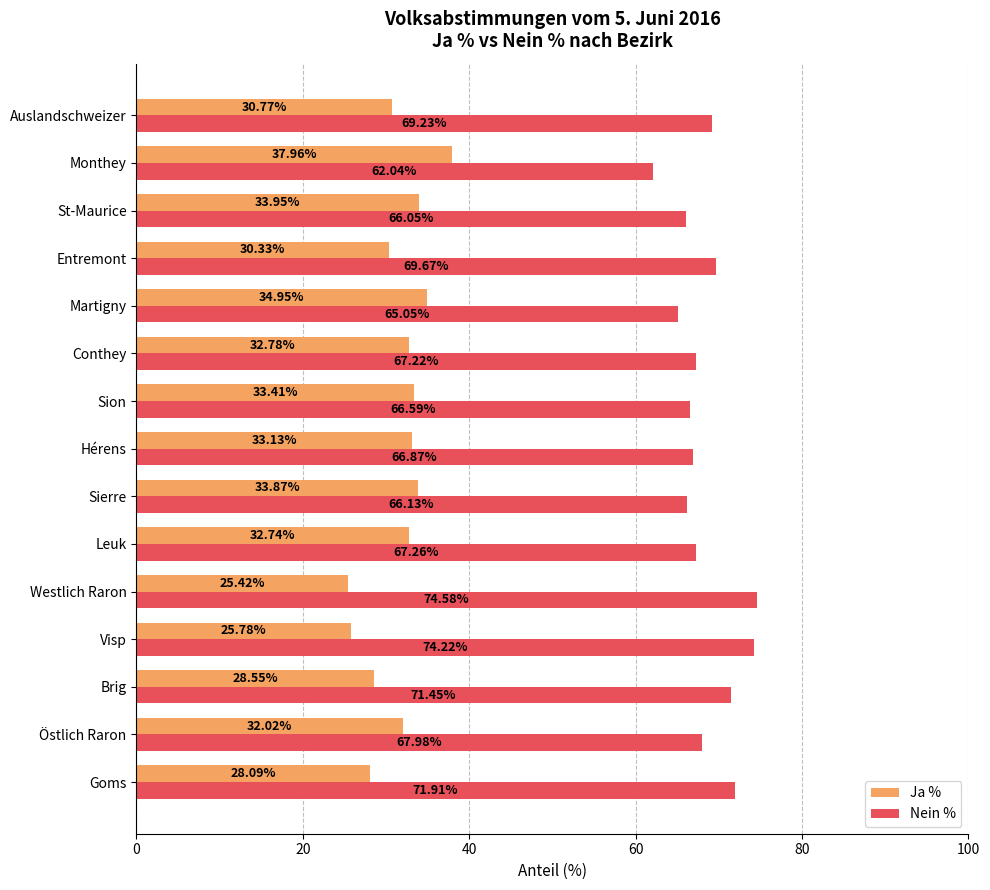

What is the sum of the Ja % values at Goms and Hérens?

61.2